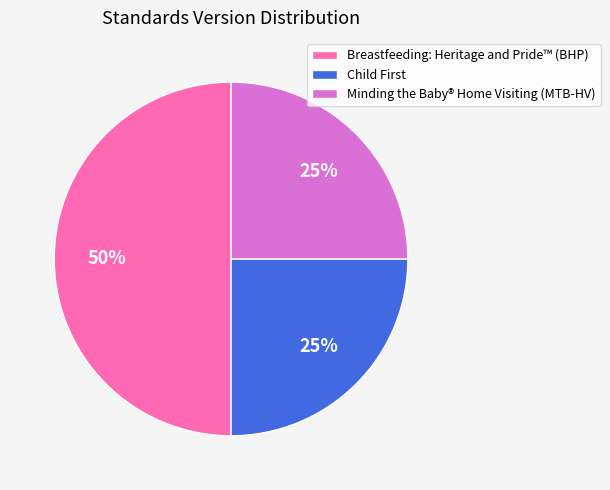

What percentage is the Breastfeeding: Heritage and Pride™ (BHP) slice, to the nearest percent?

50%